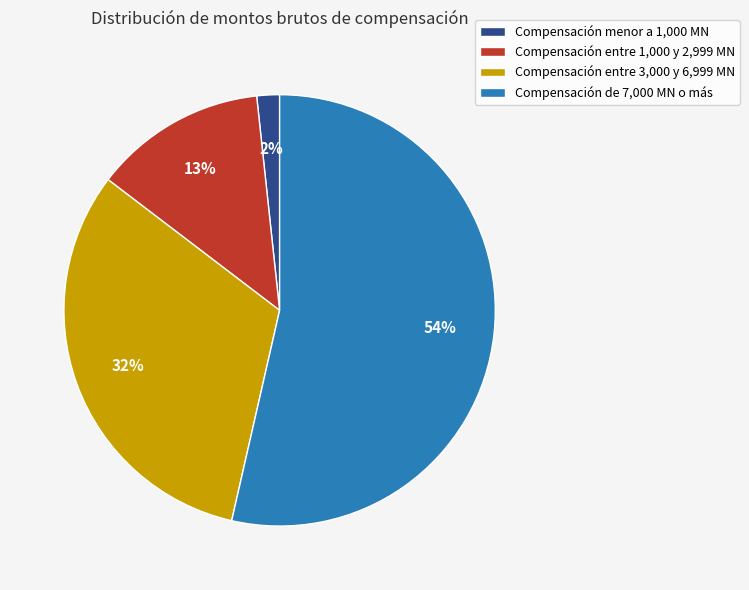

Rank the categories by value from highest to lowest.

Compensación de 7,000 MN o más, Compensación entre 3,000 y 6,999 MN, Compensación entre 1,000 y 2,999 MN, Compensación menor a 1,000 MN